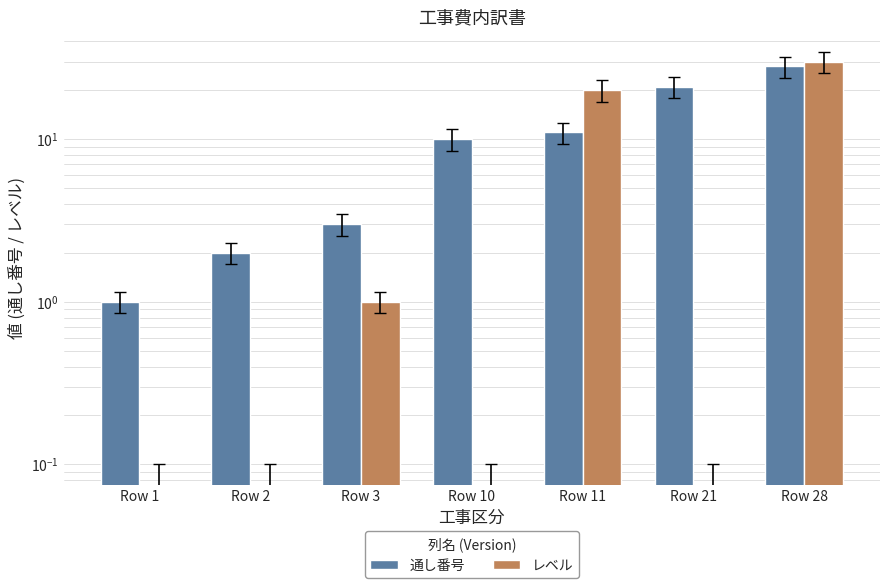

What is the difference between the second highest and minimum values in the レベル series?

20